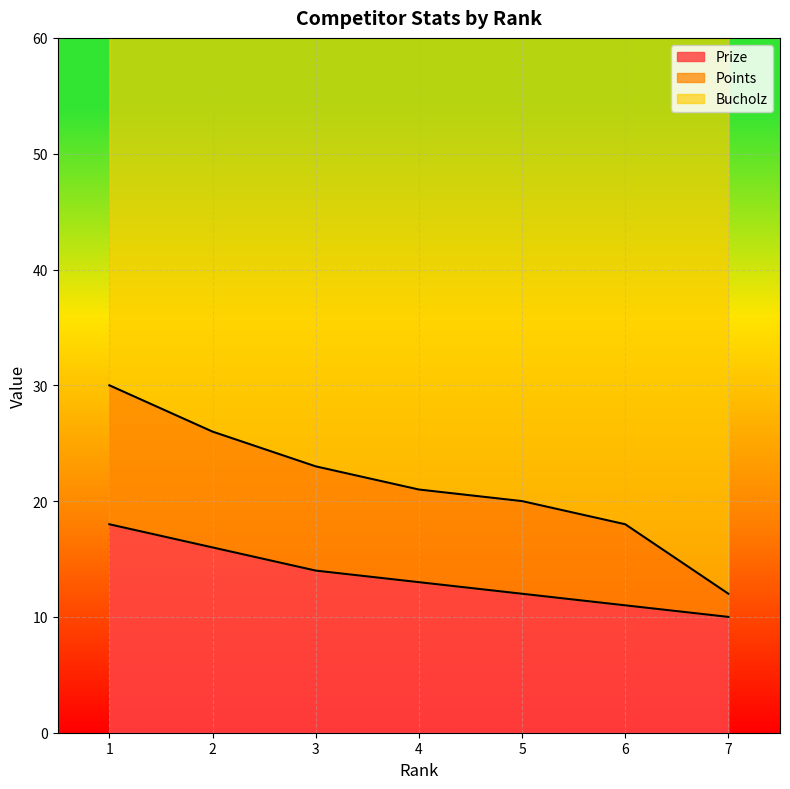

True or false: Prize has a value of 18 at 1.

True